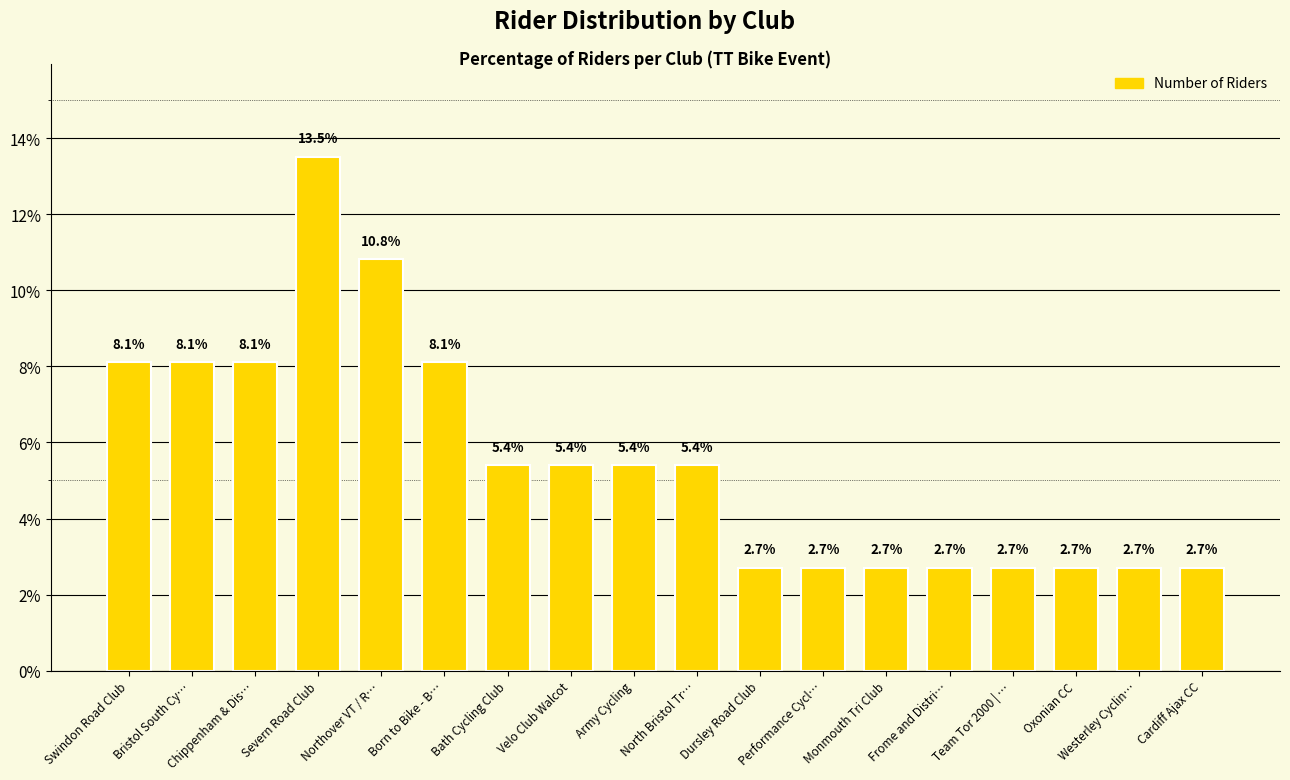

Read the value at Swindon Road Club.

8.1